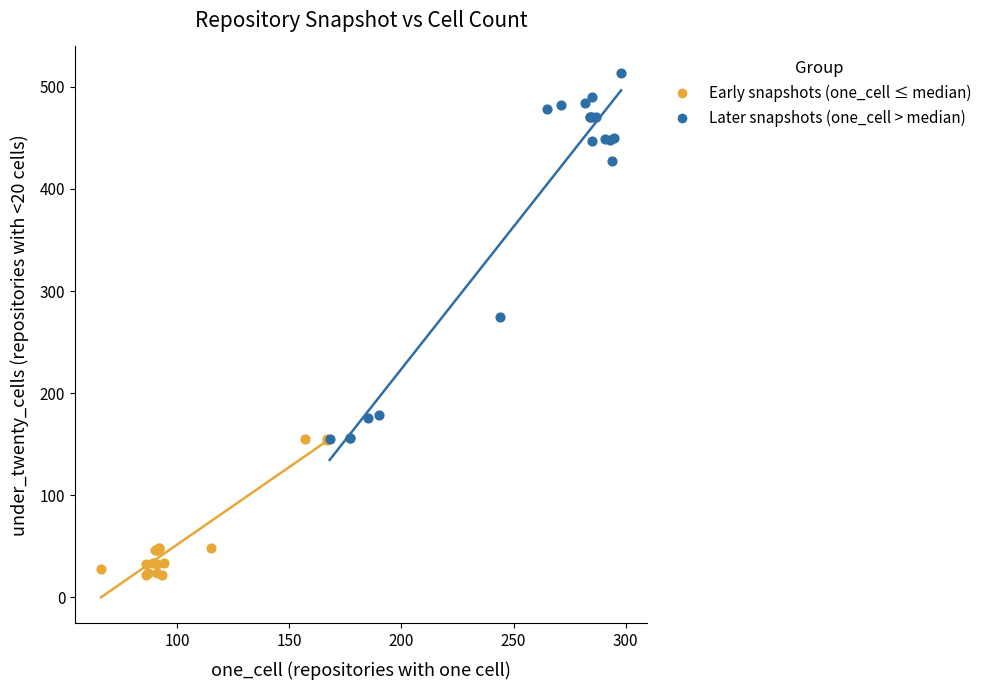

Which series contains the highest Y value?

Later snapshots (one_cell > median)